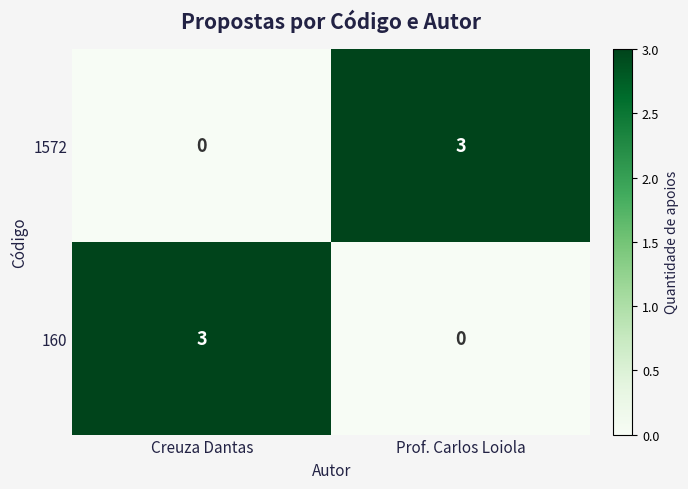

What is the total value across all series at Prof. Carlos Loiola?

3